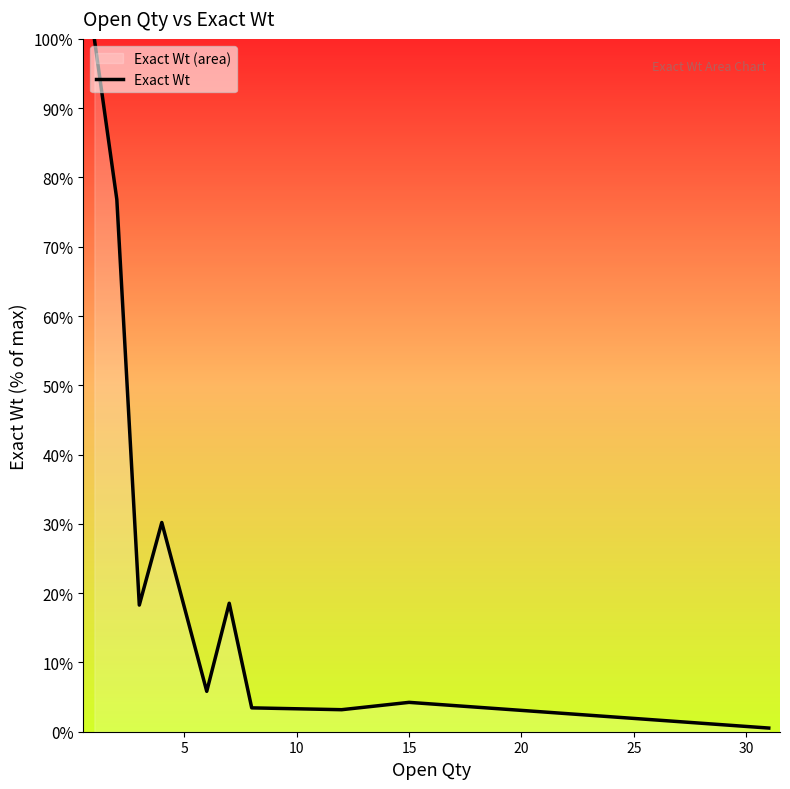

What is the maximum value shown in the chart?

100.0